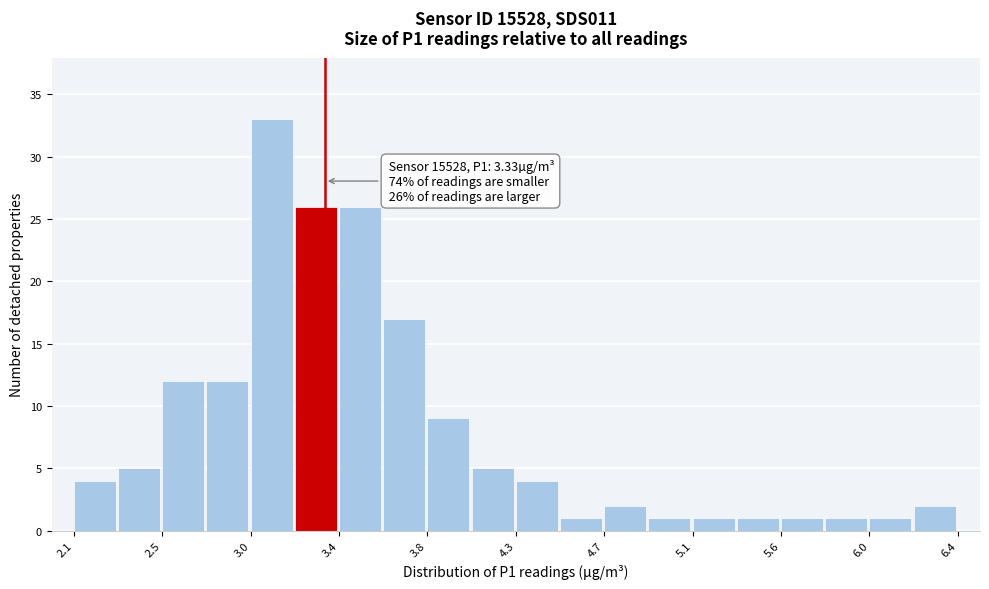

Over which range of the x-axis is the bar tallest?

2.95 to 3.20